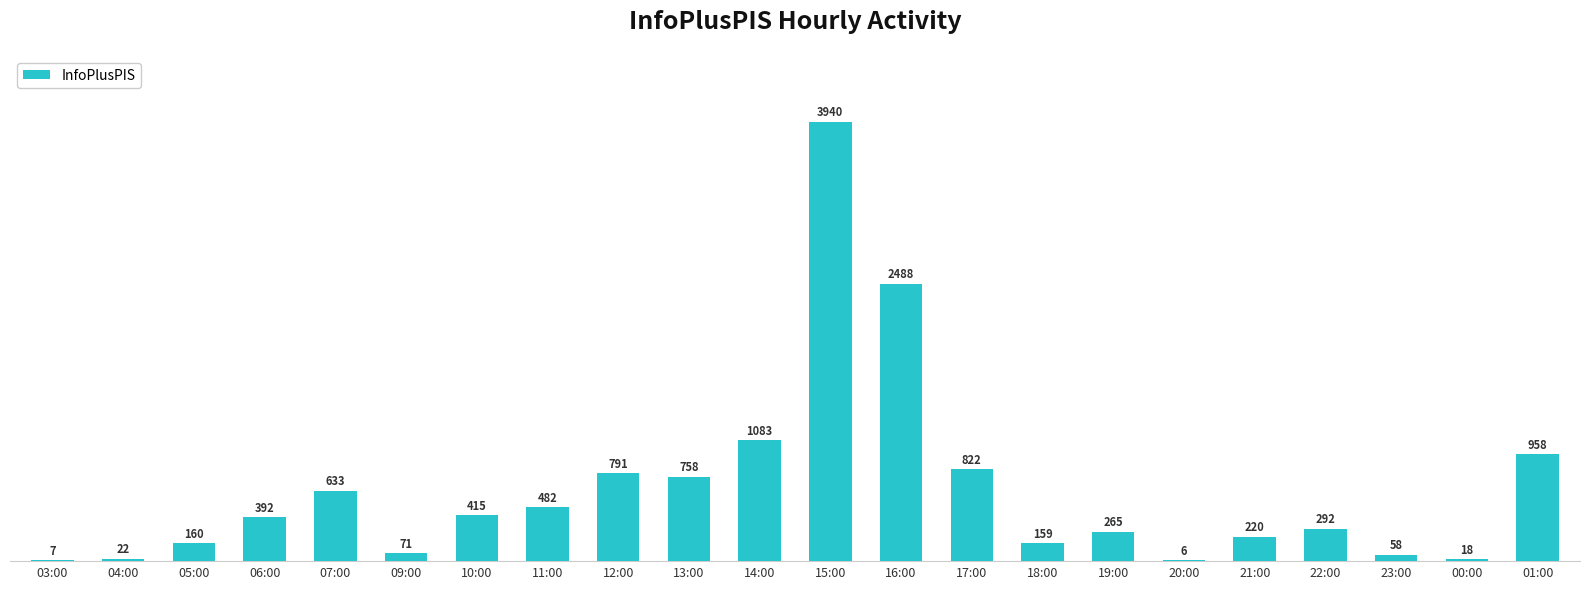

Which label corresponds to the largest value in the chart?

15:00